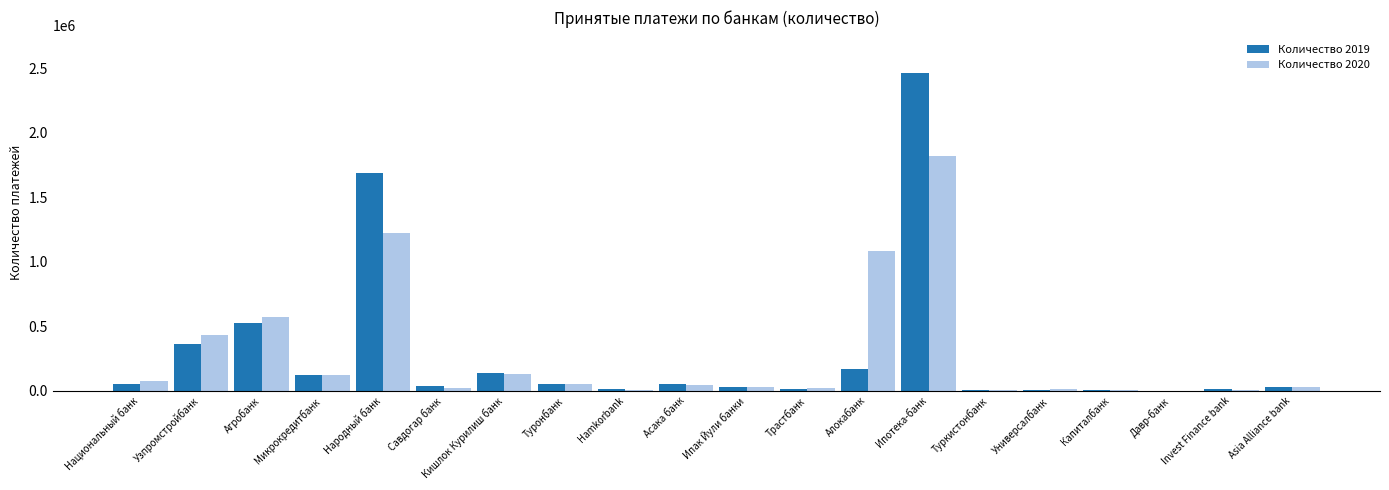

What is the greatest value displayed?

2462307